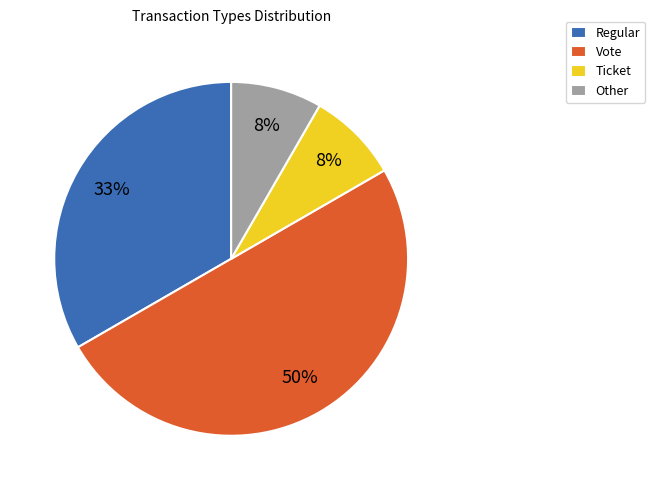

Which category has the biggest portion of the pie?

Vote